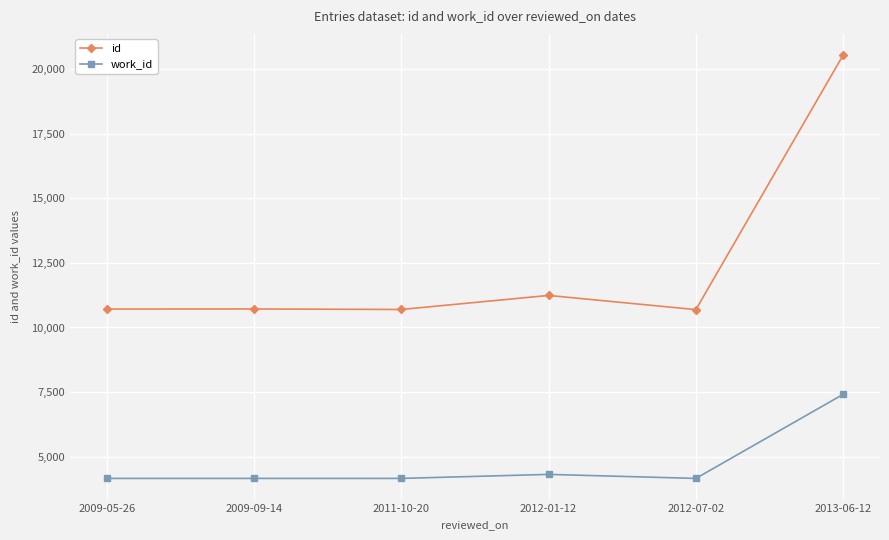

Rank the series by their average value, from lowest to highest.

work_id, id